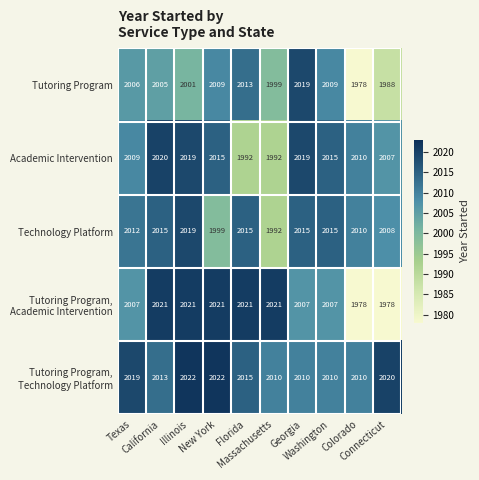

What is the difference between the highest and lowest values at Colorado?

32